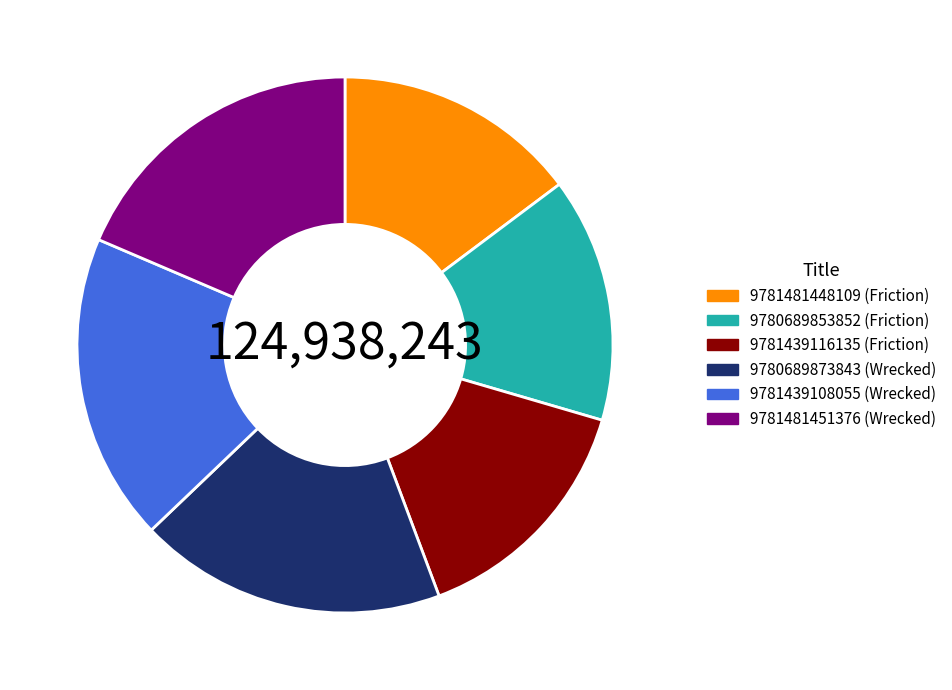

Is there a majority slice in this chart?

No